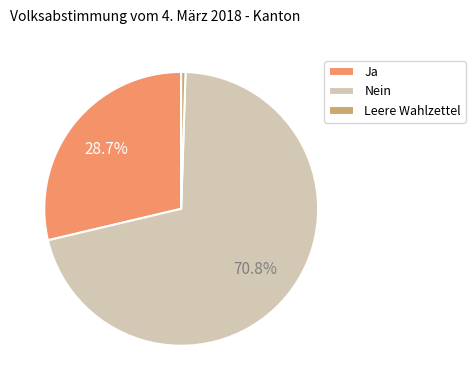

How many slices are in this pie chart?

3